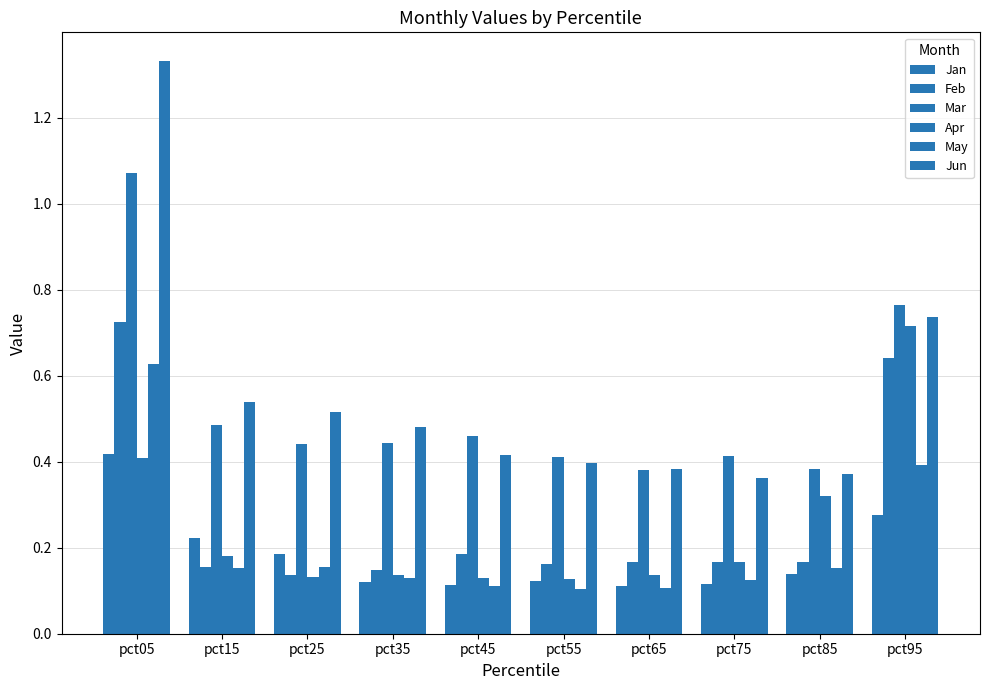

How many distinct data groups are displayed?

6